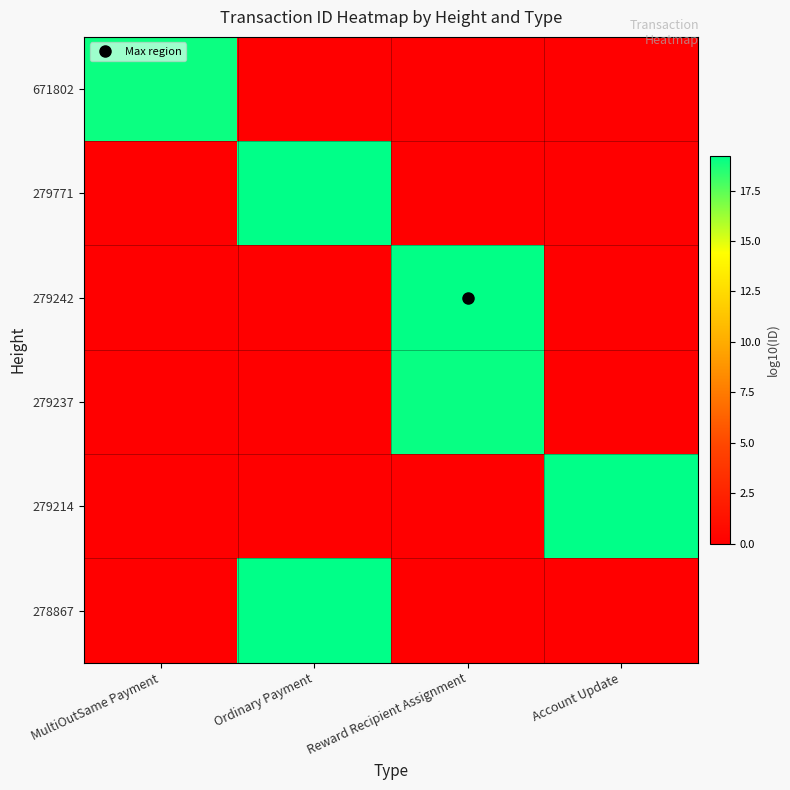

At which category is the sum across all series the highest?

Ordinary Payment